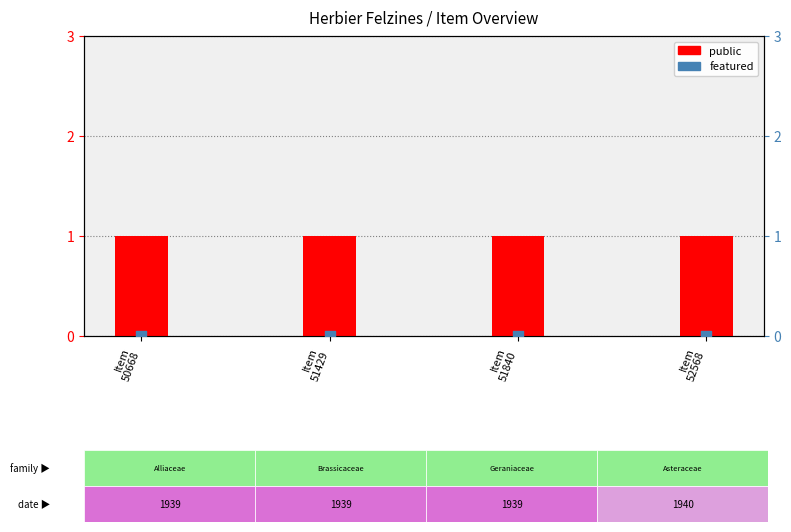

At which category is the sum across all series the highest?

Item
50668